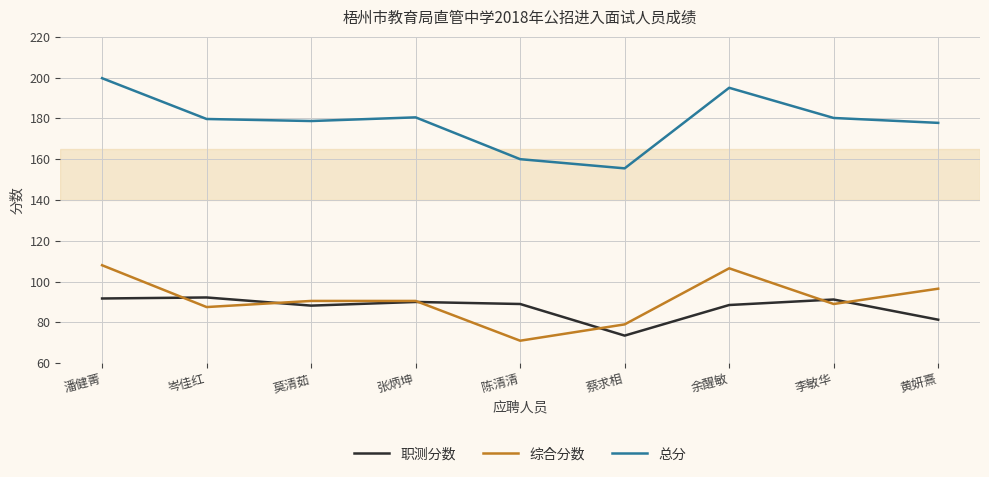

Rank the series at 潘健菁 from highest to lowest value.

总分, 综合分数, 职测分数